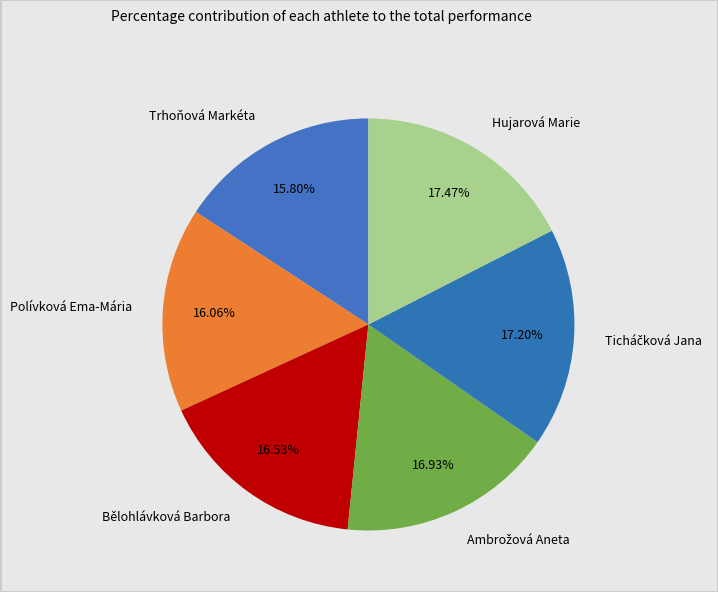

To the nearest percent, what percentage of the pie is Hujarová Marie?

17%